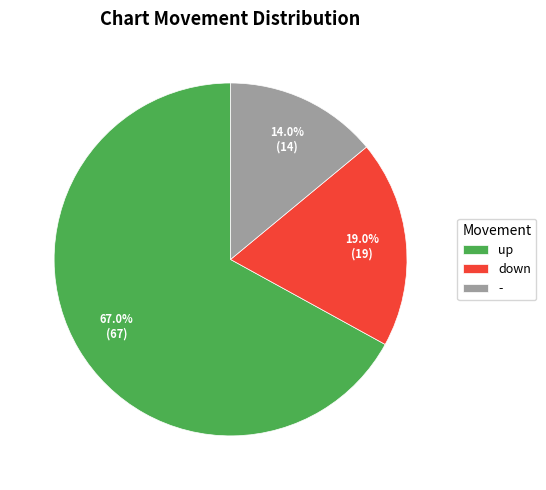

Rank the categories by value from lowest to highest.

-, down, up